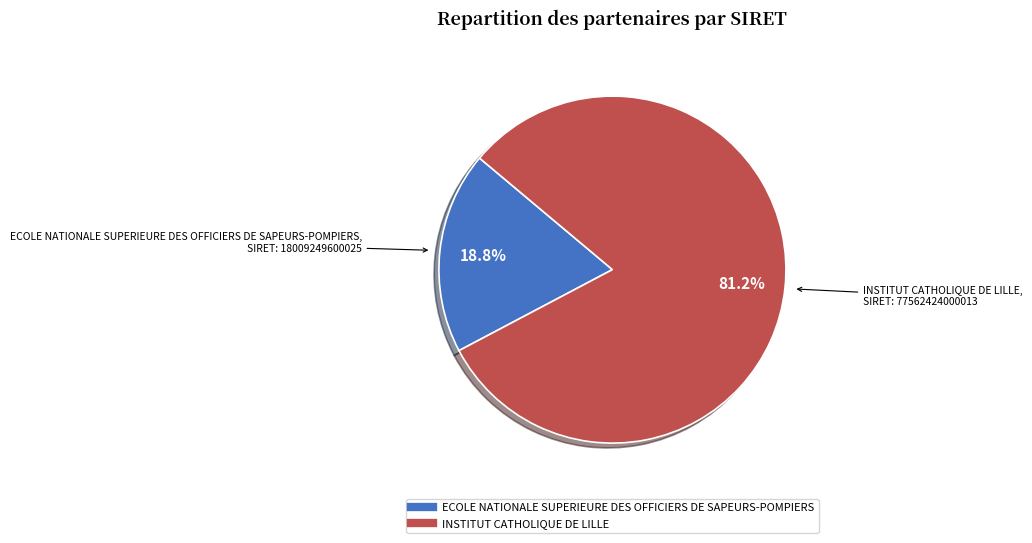

Rank the categories by value from highest to lowest.

INSTITUT CATHOLIQUE DE LILLE, ECOLE NATIONALE SUPERIEURE DES OFFICIERS DE SAPEURS-POMPIERS